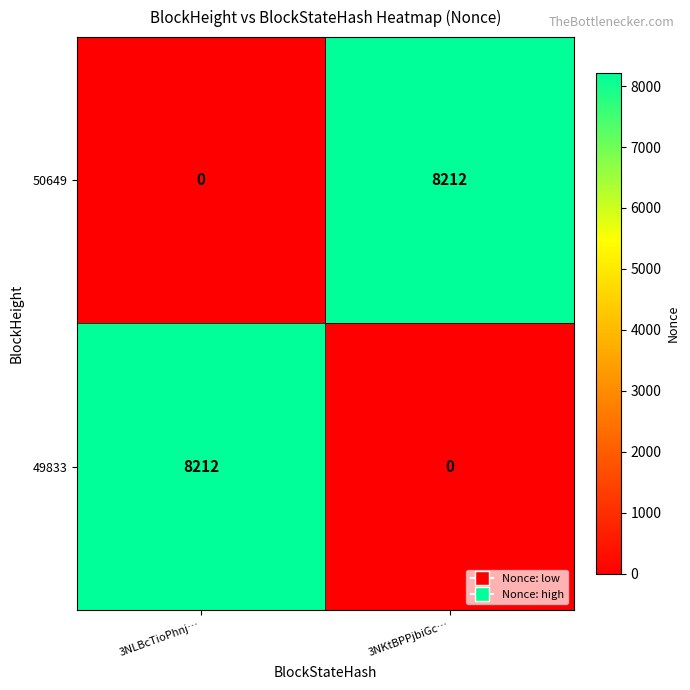

The 49833 series shows 3964 at 3NKtBPPjbiGc…. True or false?

False